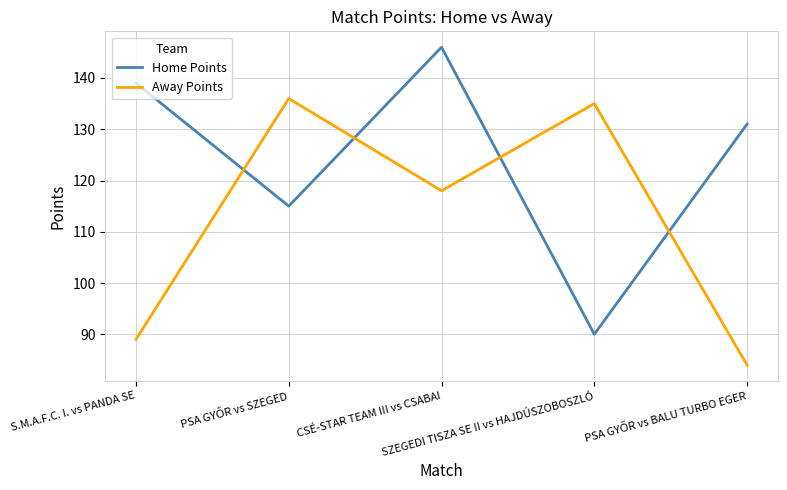

Rank the series by their maximum value, from highest to lowest.

Home Points, Away Points